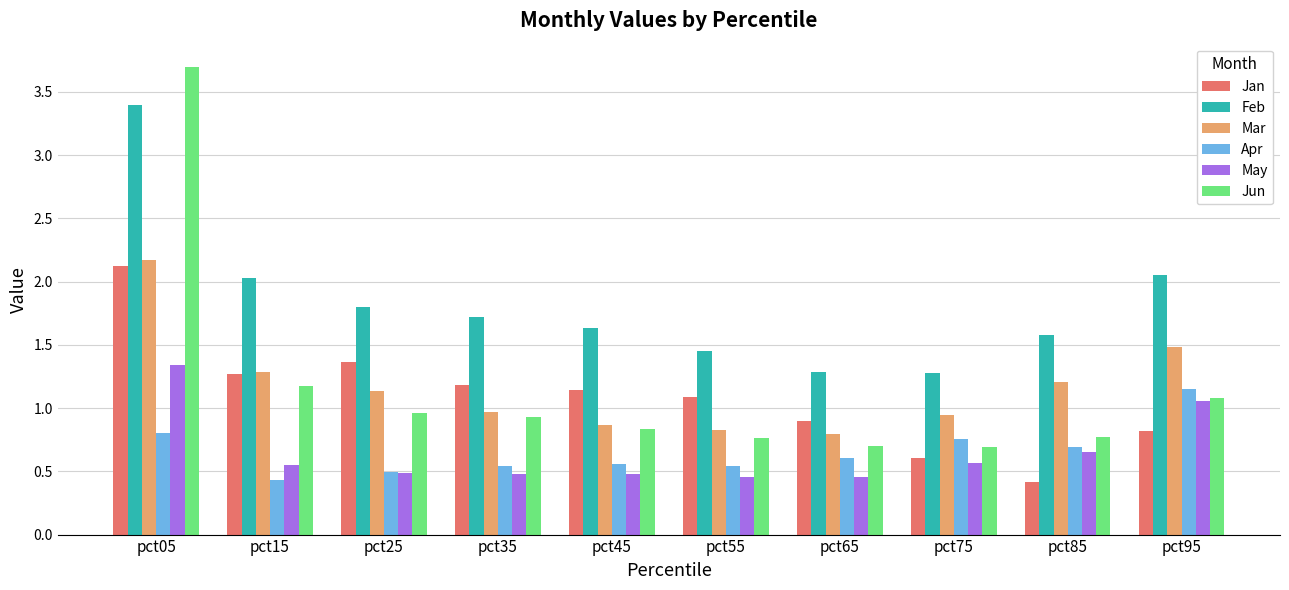

What is the sum of the Jun values at pct45 and pct85?

1.6